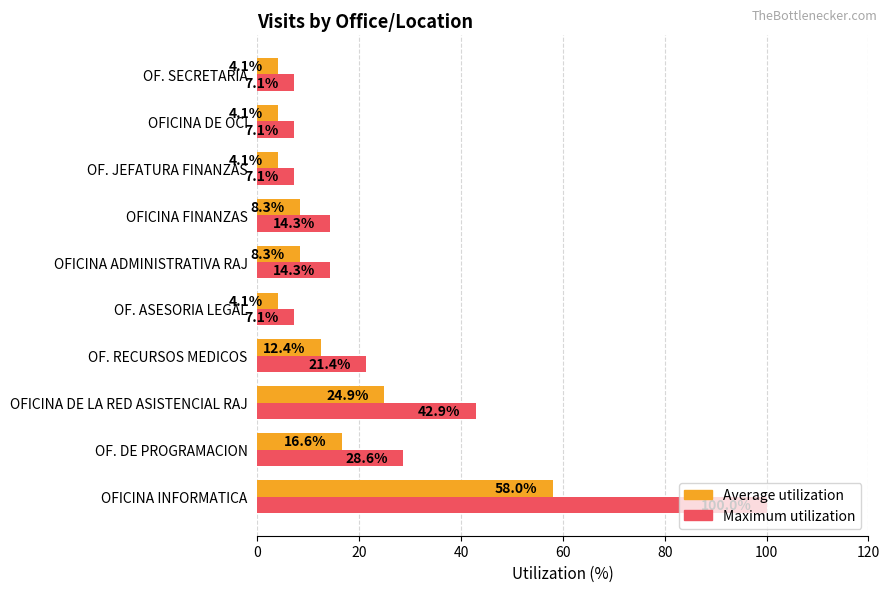

What is the difference between the second highest and minimum values in the Average utilization series?

20.8